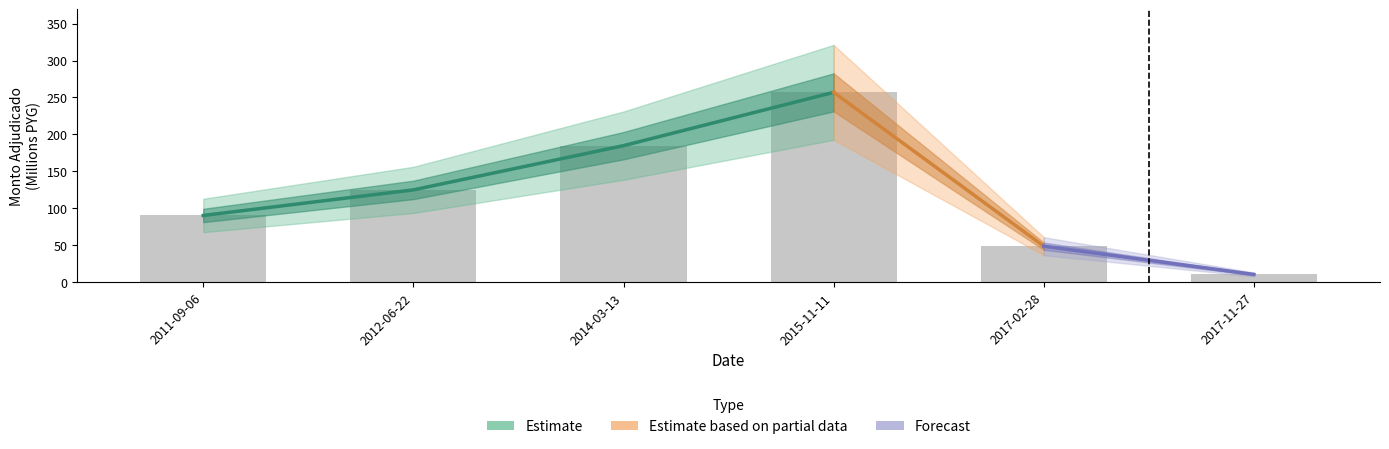

The value at 2011-09-06 is 90.4. True or false?

True